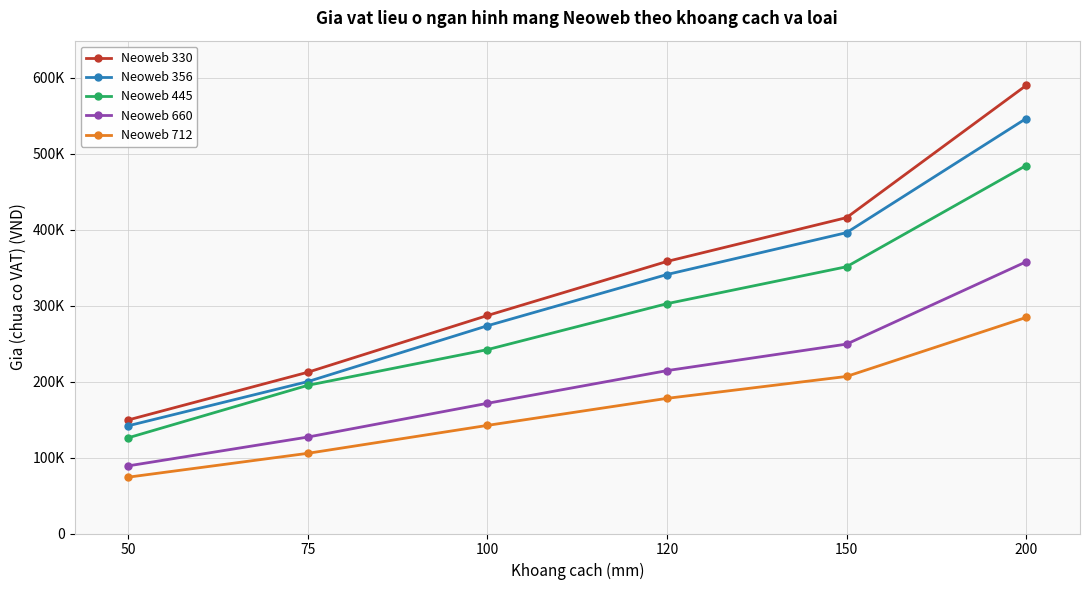

Which category has the lowest value in the Neoweb 445 series?

50